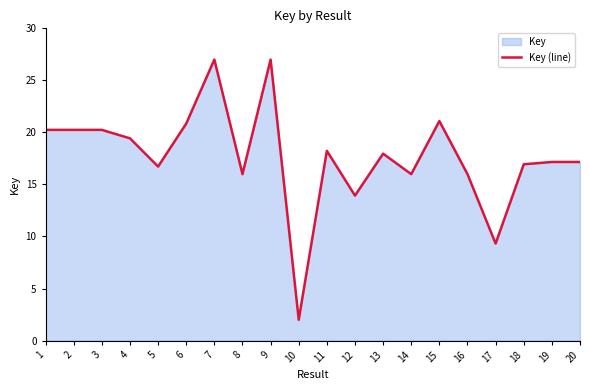

Read the value at 6.

20.8